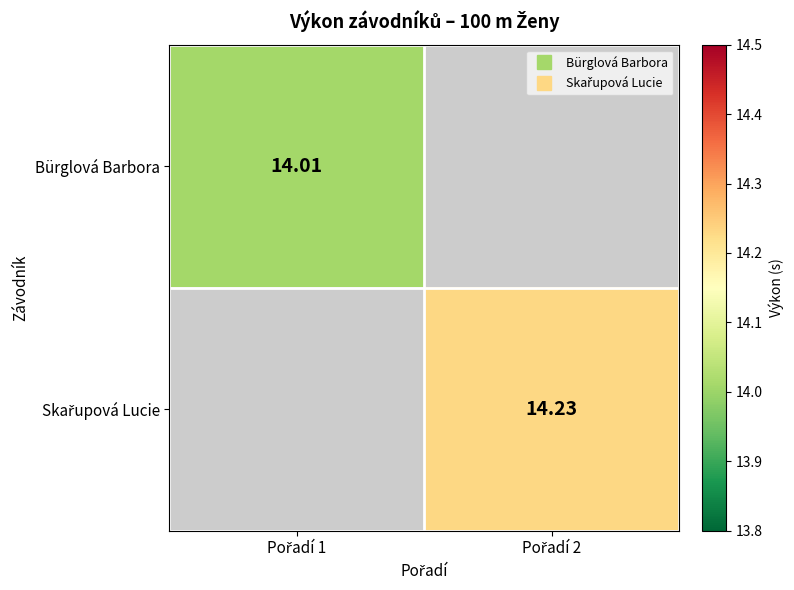

Between Pořadí 1 and Pořadí 2, which is larger?

Pořadí 2